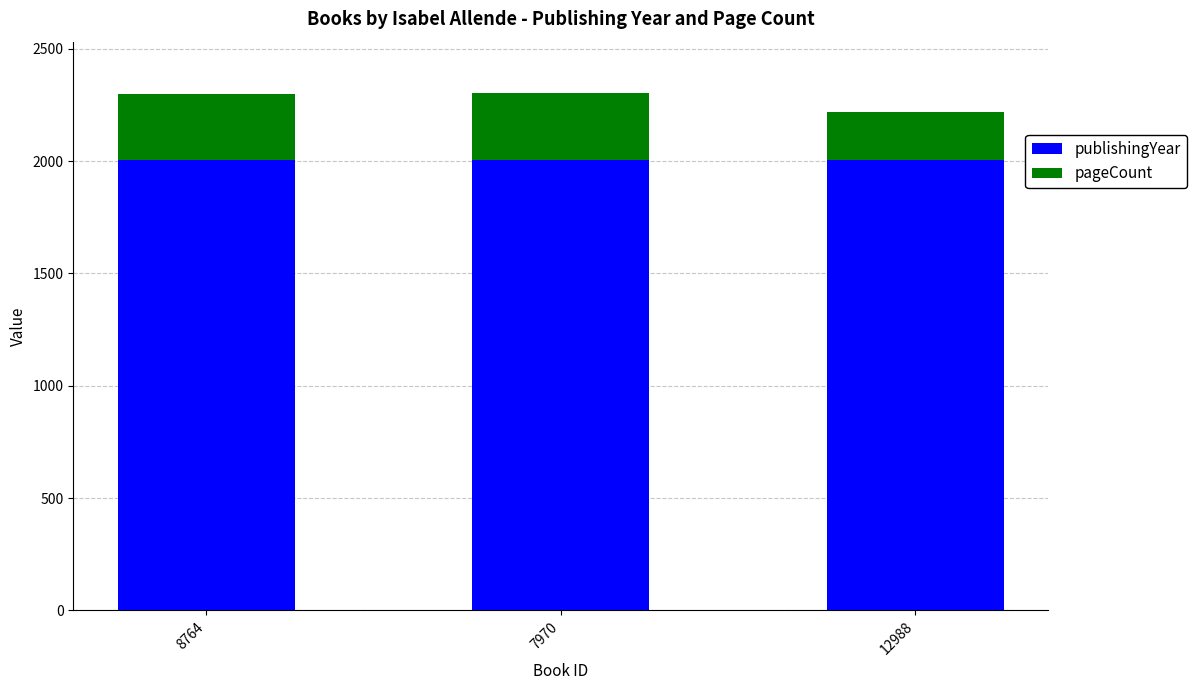

What is the total value across all series at 8764?

2300